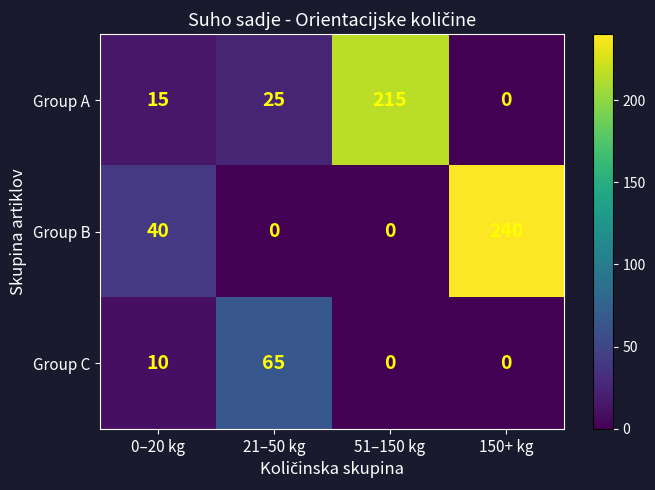

Where is Group A nearest to the value 107?

21–50 kg